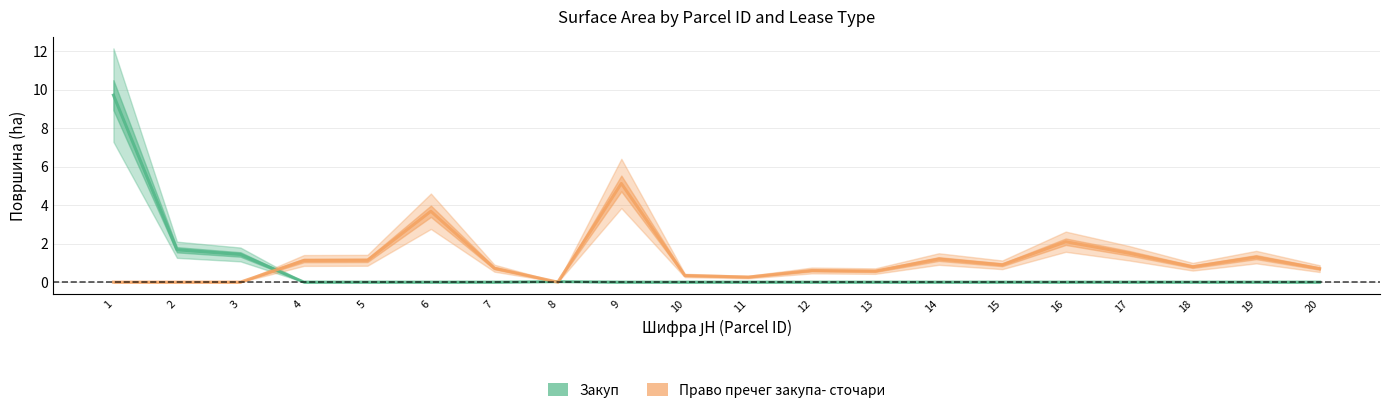

List the series in order of their peak value, highest first.

Закуп, Право пречег закупа- сточари